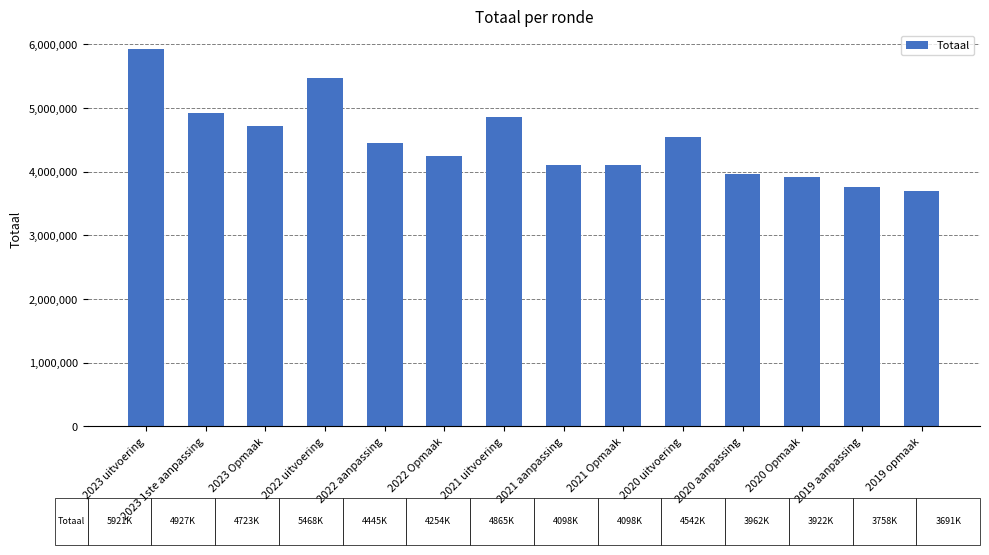

What is the minimum value shown in the chart?

3691385